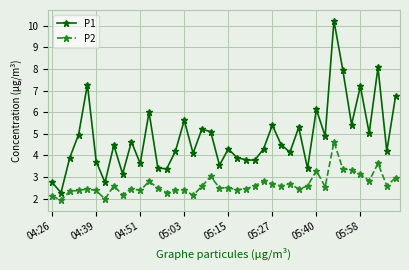

How many lines are shown in the chart?

2